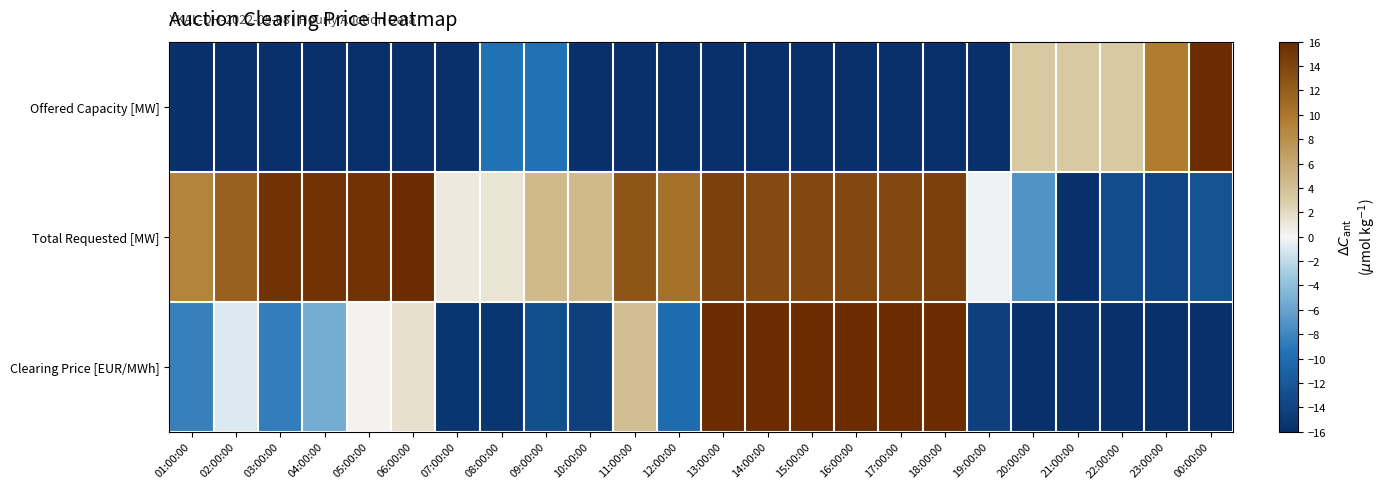

Which has a higher value, 12:00:00 or 02:00:00?

12:00:00